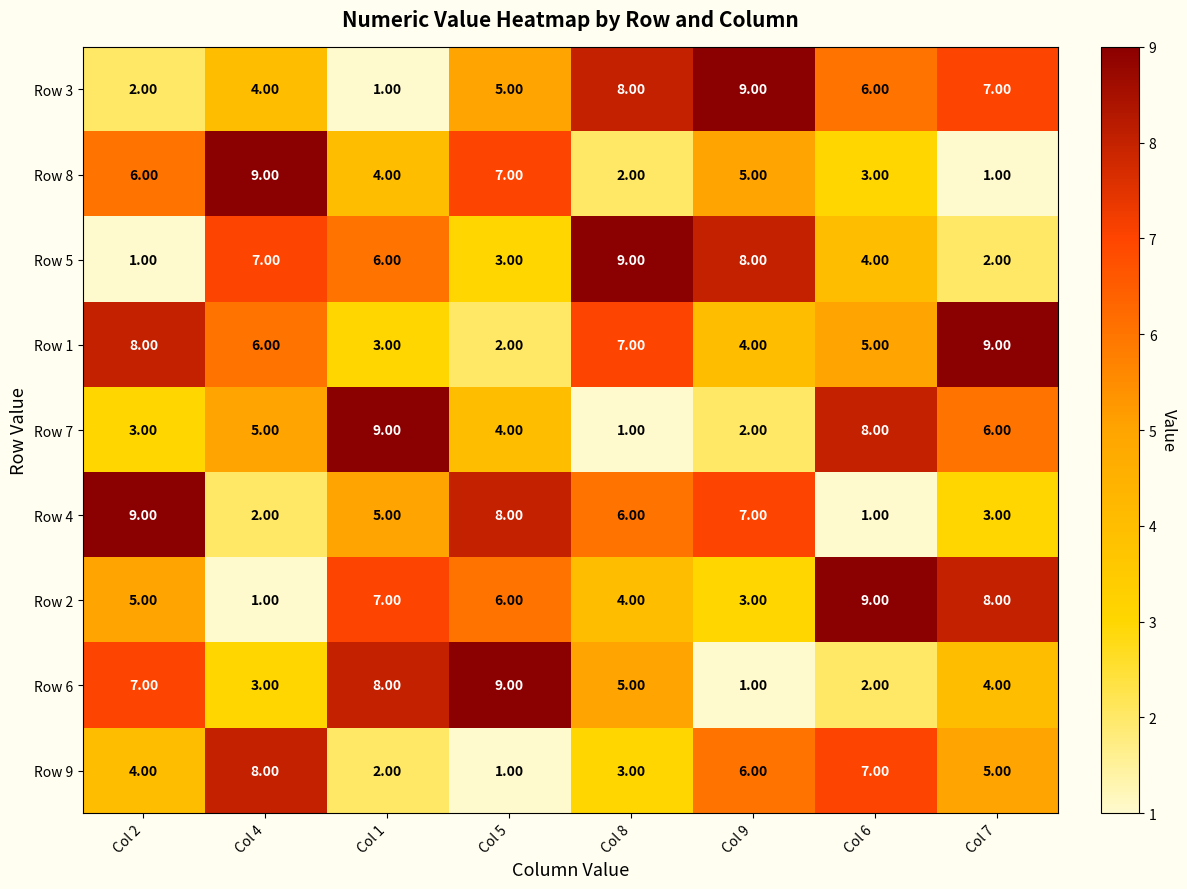

How many data points in Row 6 are less than 5?

4